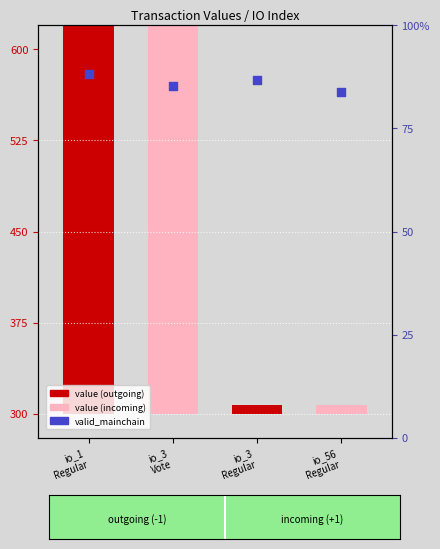

Which series has the widest spread of Y values?

value